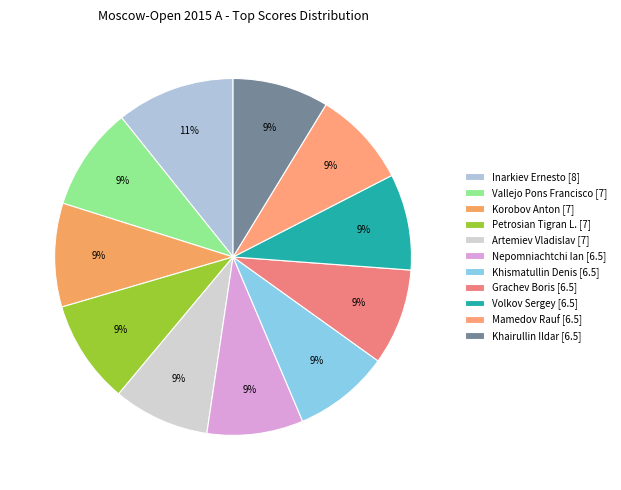

Which has a higher value, Volkov Sergey [6.5] or Grachev Boris [6.5]?

Volkov Sergey [6.5]